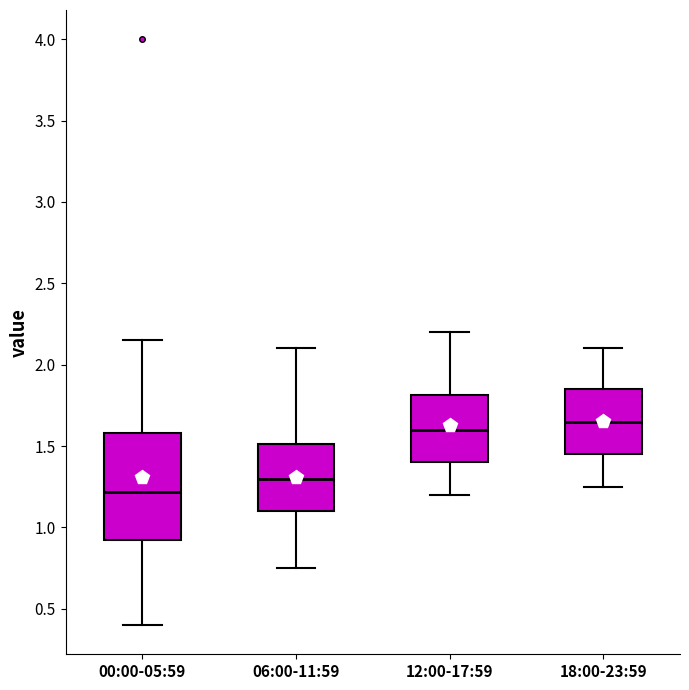

Which box's median line is the lowest?

00:00-05:59